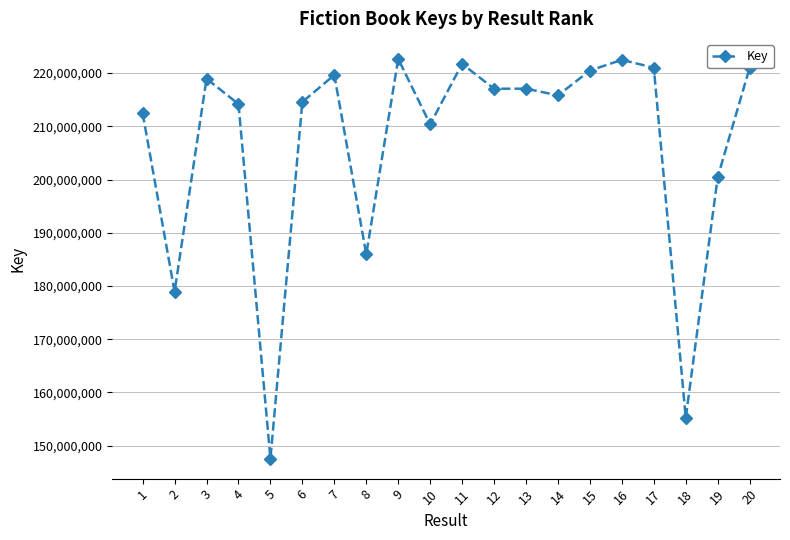

What is the maximum value shown in the chart?

222667480